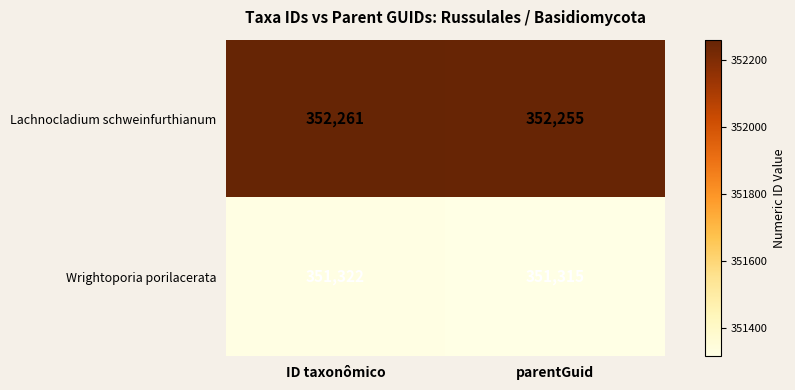

Which series changed the most between ID taxonômico and parentGuid?

Wrightoporia porilacerata